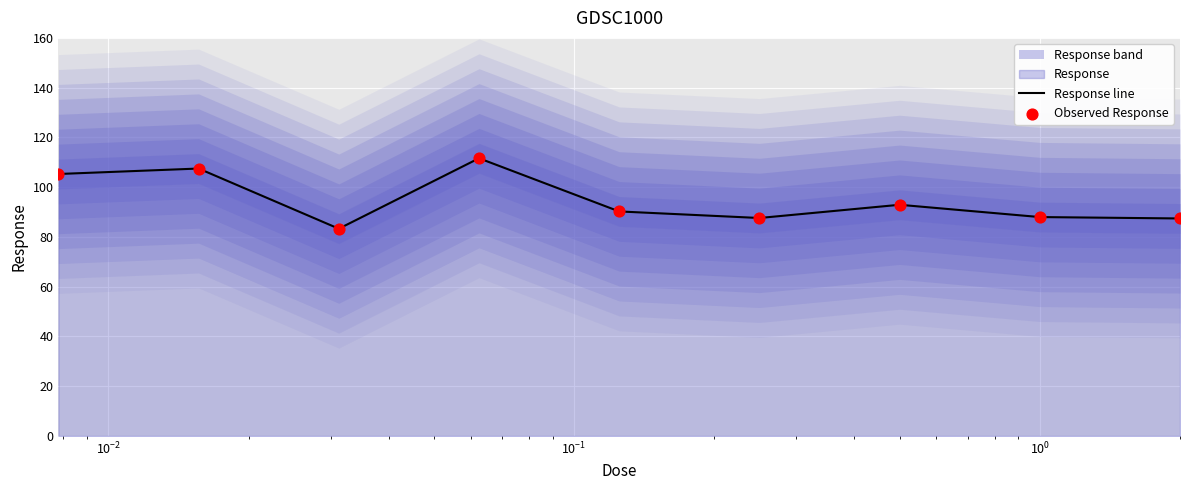

Which series contains the lowest Y value?

Response line